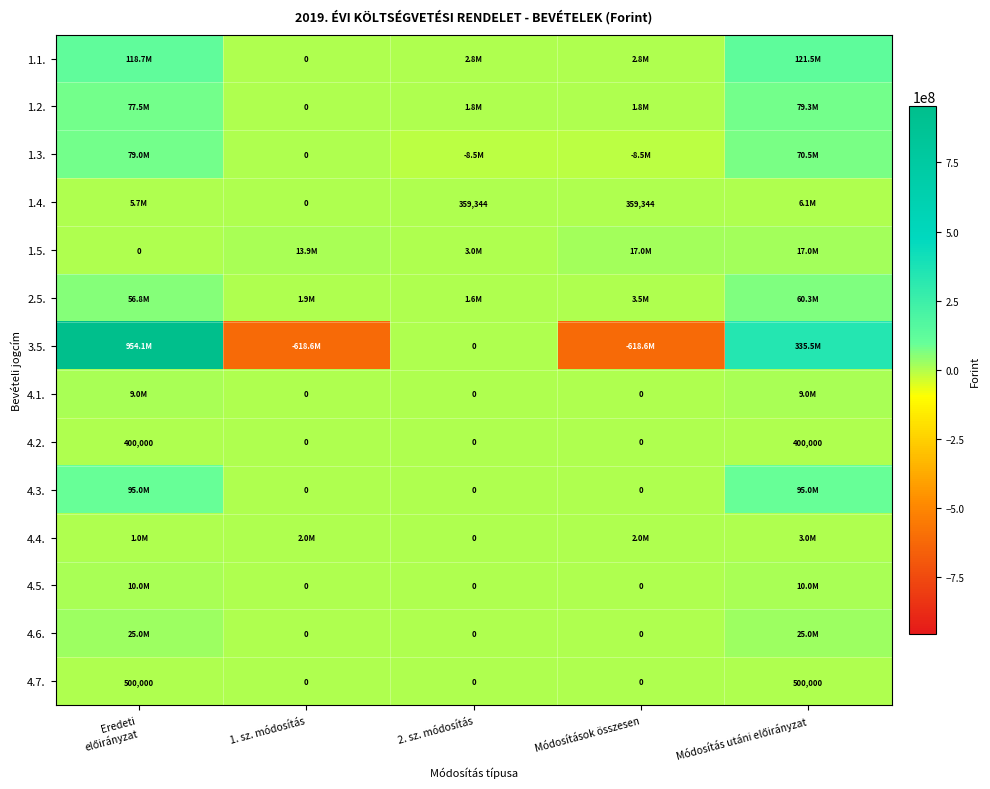

Between Módosítások összesen and Módosítás utáni előirányzat, which is larger?

Módosítás utáni előirányzat